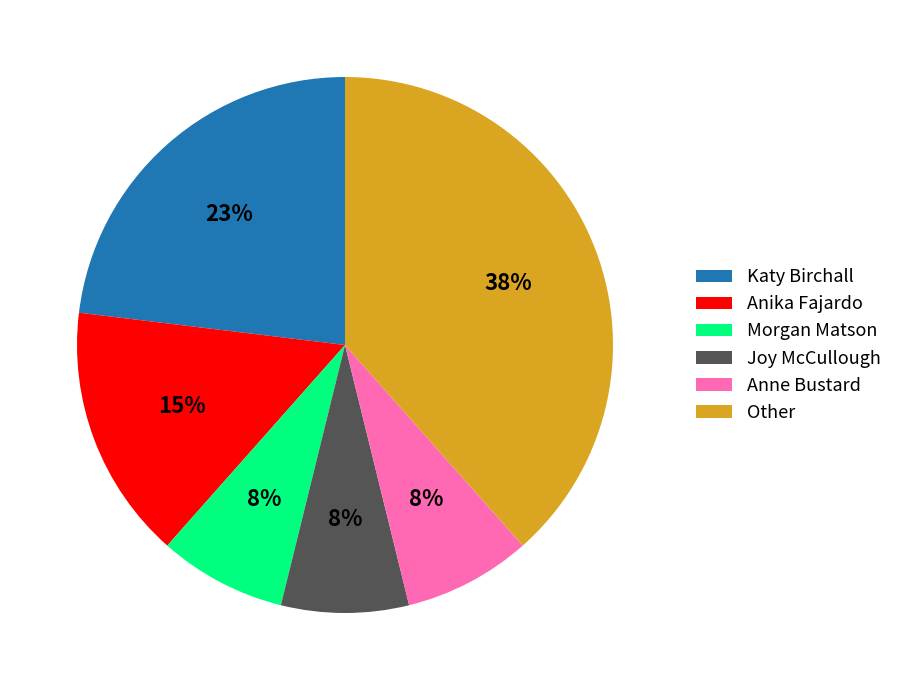

Which category has the biggest portion of the pie?

Other